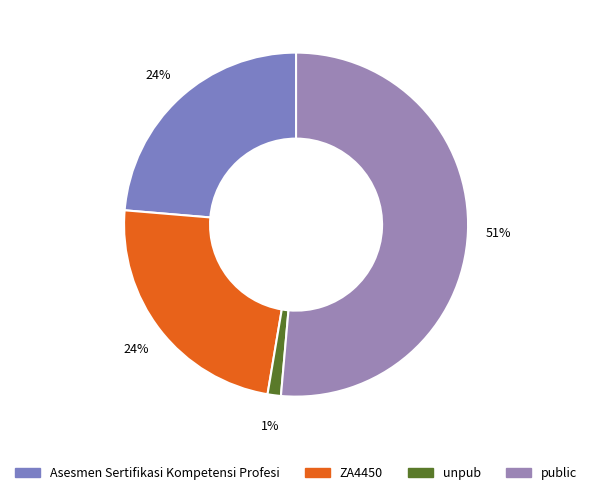

To the nearest percent, what is the average slice percentage?

25%